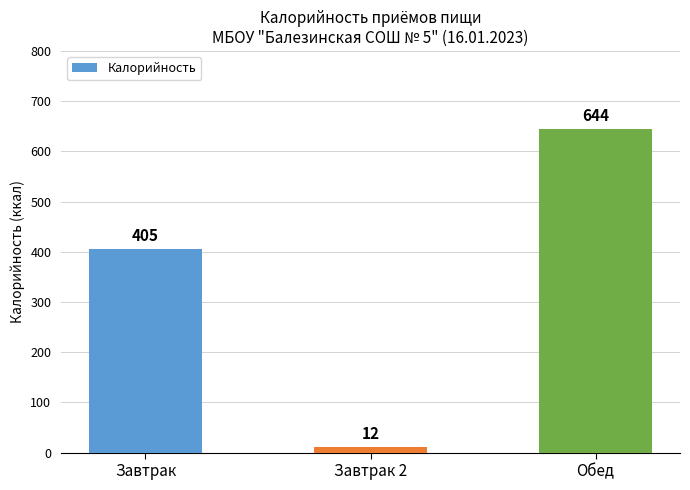

What position from the right is Завтрак 2?

2